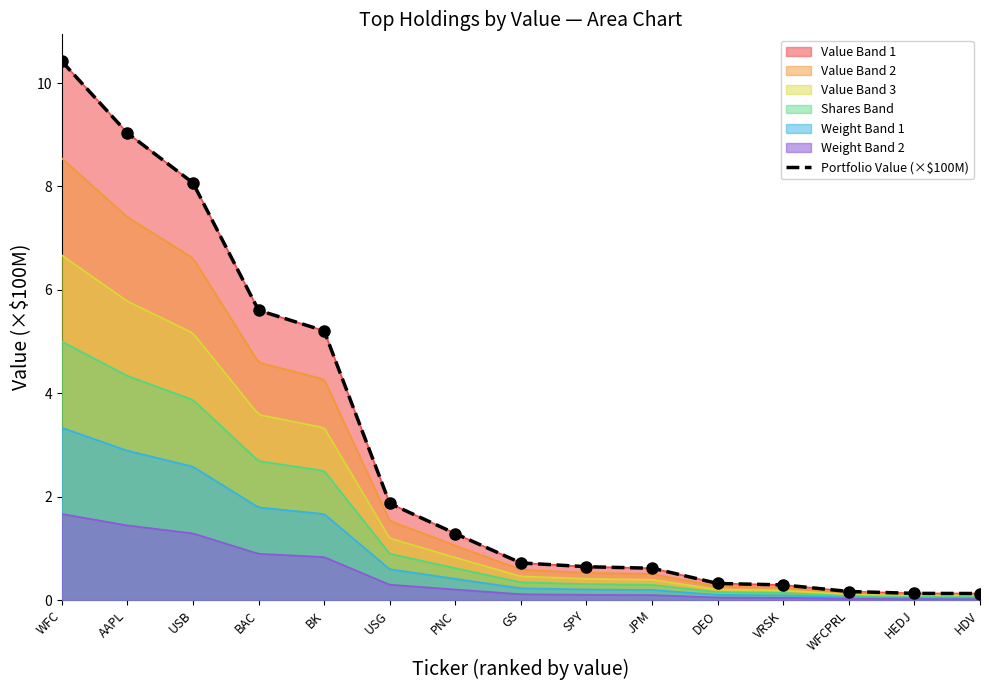

What is the ratio of the value at BAC to the value at AAPL?

0.6